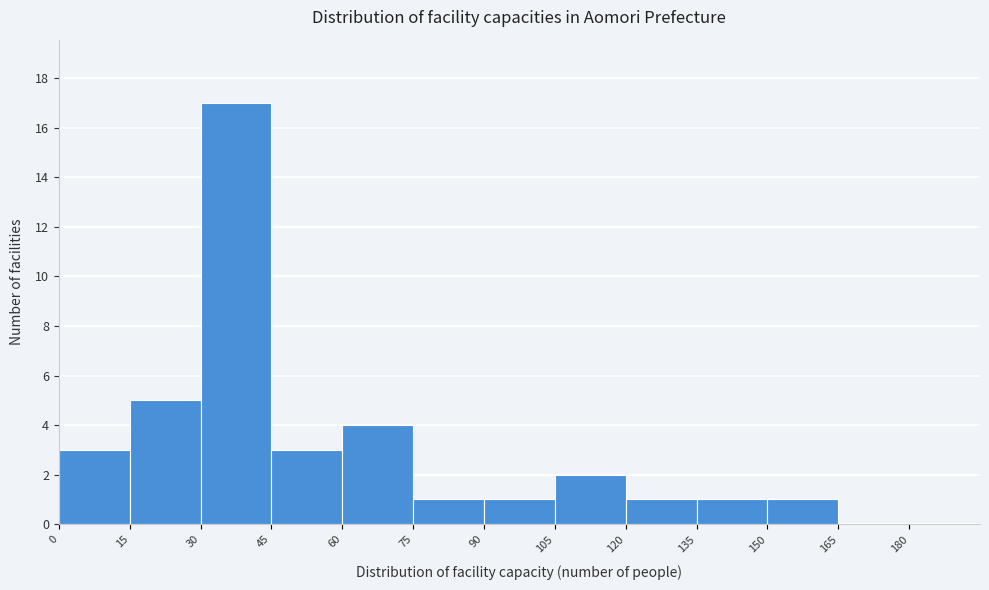

What is the height of the bar covering 0 to 15 on the x-axis? Neither the bar edges nor the heights are printed on the chart, so give them approximately, as read against the axes.

3